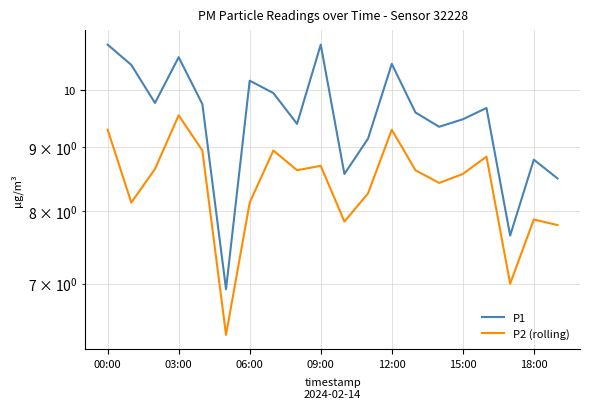

Rank the series at 12:00 from lowest to highest value.

P2 (rolling), P1